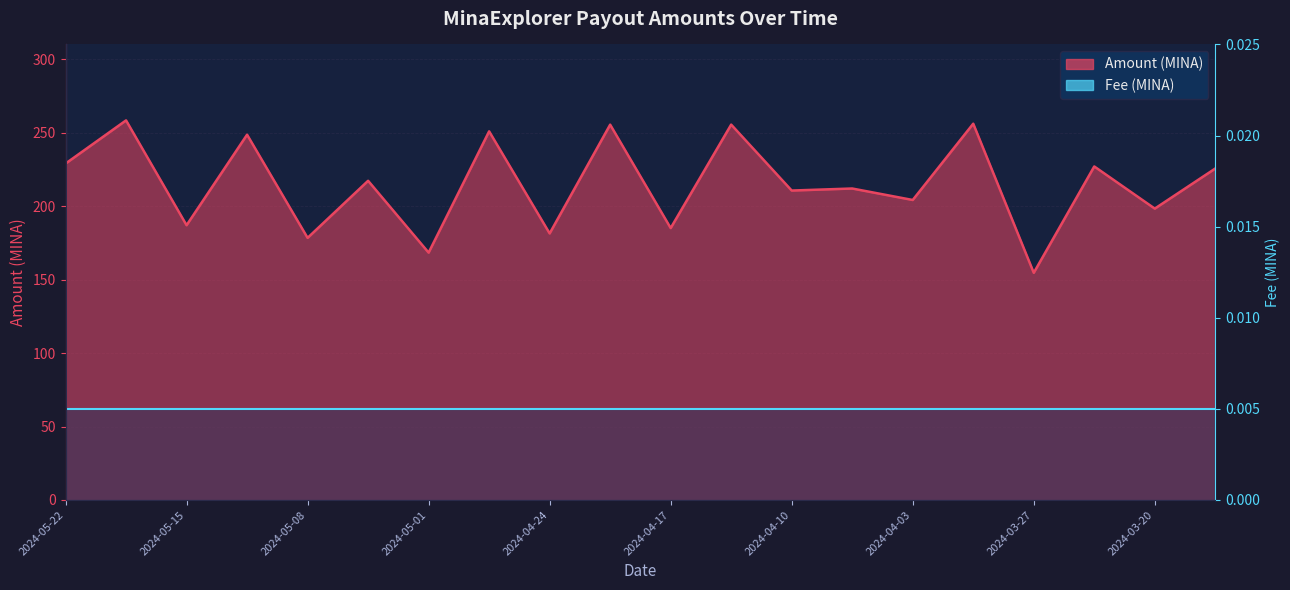

Rank the categories by value from lowest to highest.

2024-03-27, 2024-05-01, 2024-05-08, 2024-04-24, 2024-04-17, 2024-05-15, 2024-03-20, 2024-04-03, 2024-04-10, 2024-04-07, 2024-05-05, 2024-03-17, 2024-03-24, 2024-05-22, 2024-05-12, 2024-04-28, 2024-04-21, 2024-04-14, 2024-03-31, 2024-05-19